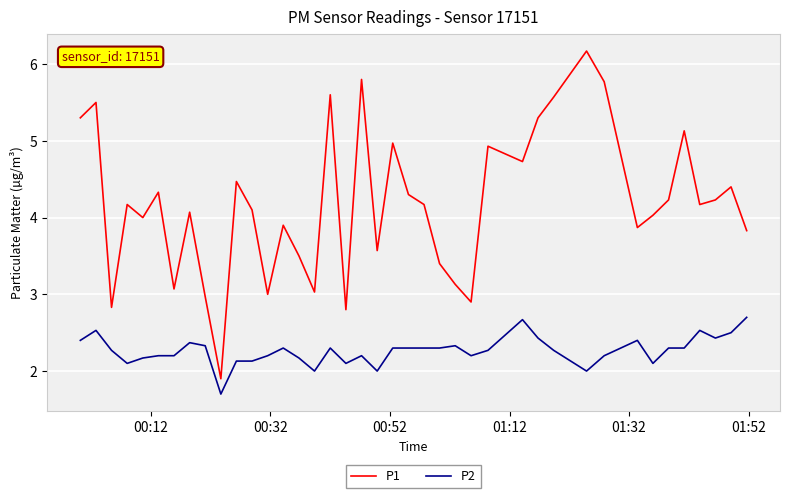

Which series has the largest total across all categories?

P1